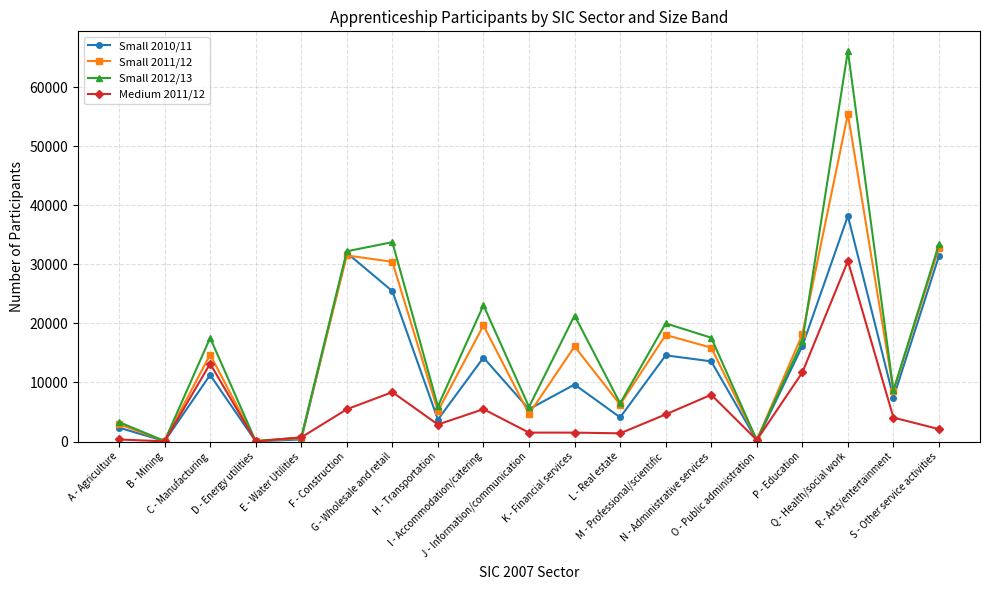

List the series in order of their overall mean, highest first.

Small 2012/13, Small 2011/12, Small 2010/11, Medium 2011/12